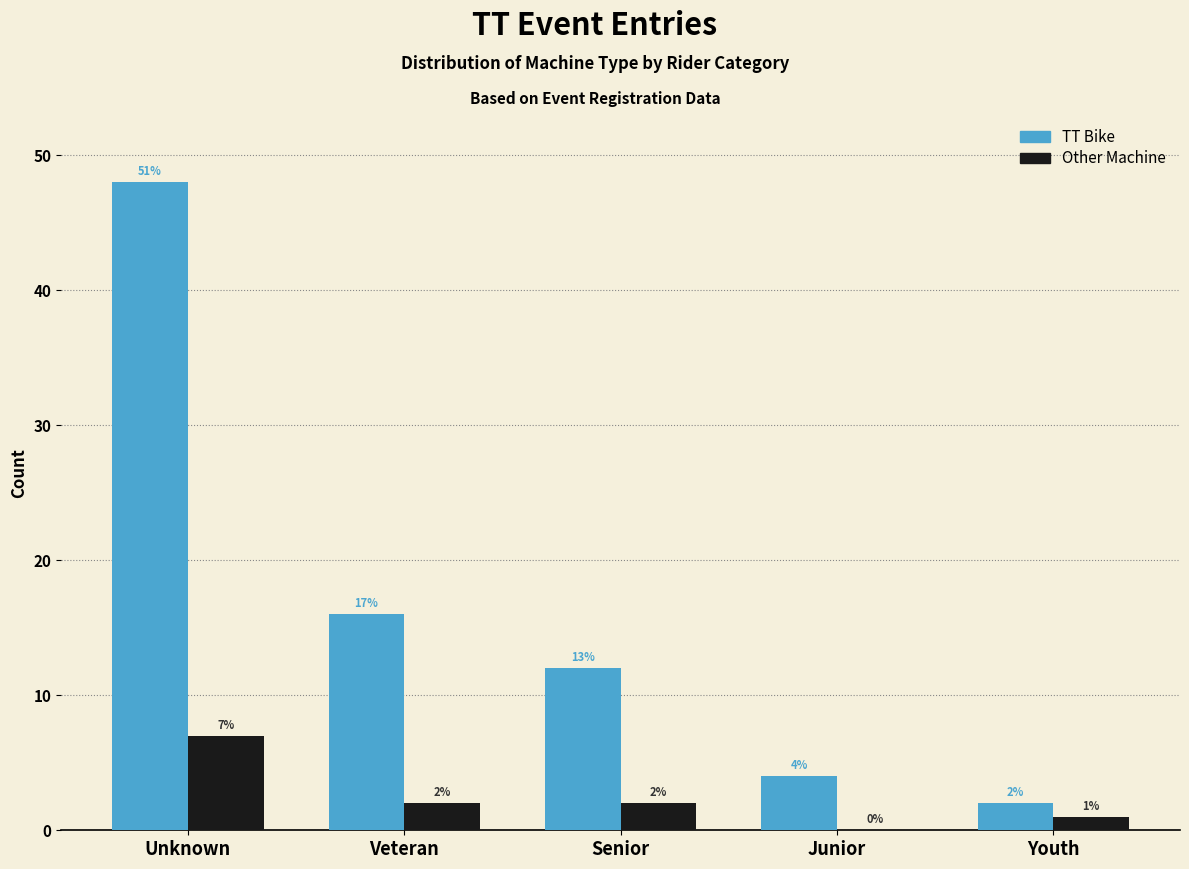

Reading right to left, transcribe all the data shown in this chart.

TT Bike: Youth=2	Junior=4	Senior=12	Veteran=16	Unknown=48
Other Machine: Youth=1	Junior=0	Senior=2	Veteran=2	Unknown=7